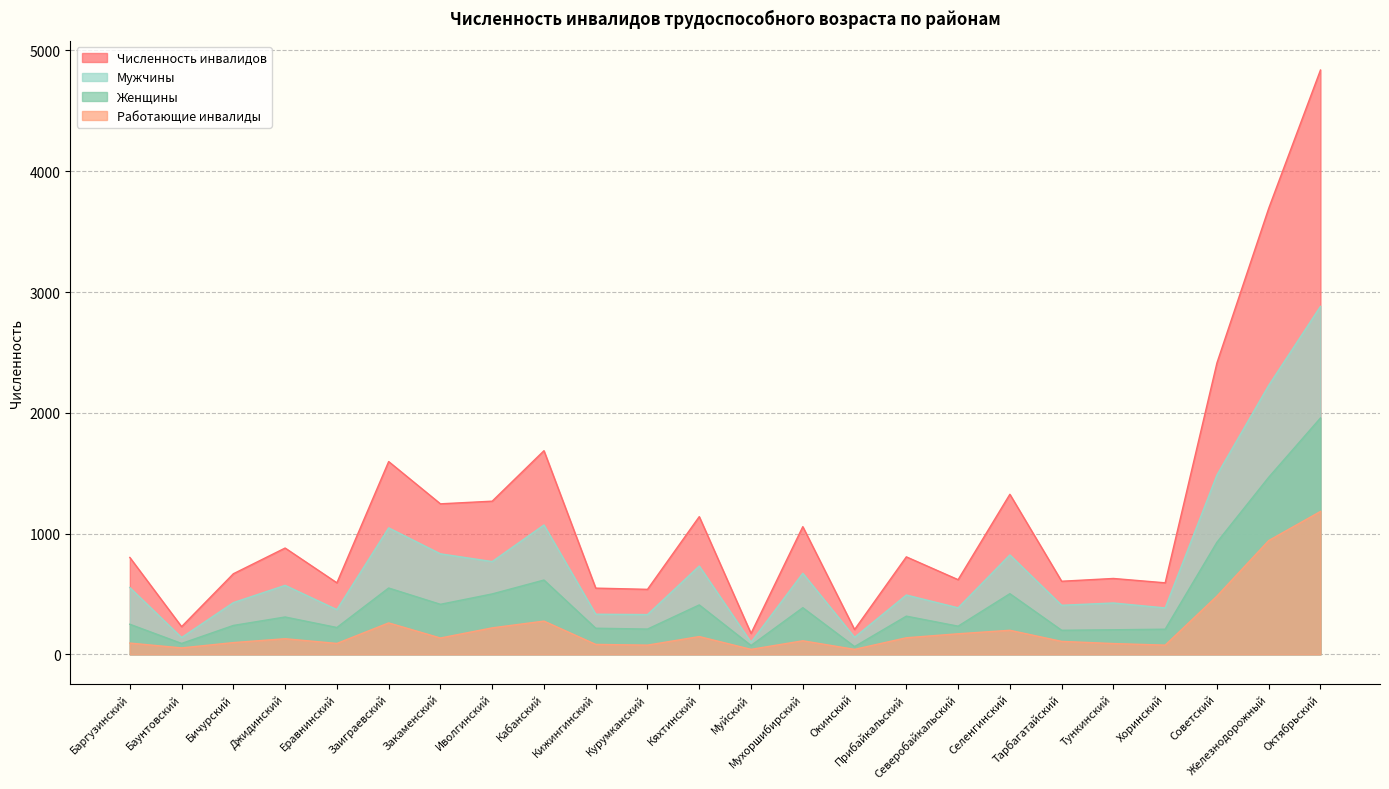

What is the spread (max minus min) of values at Октябрьский?

3655